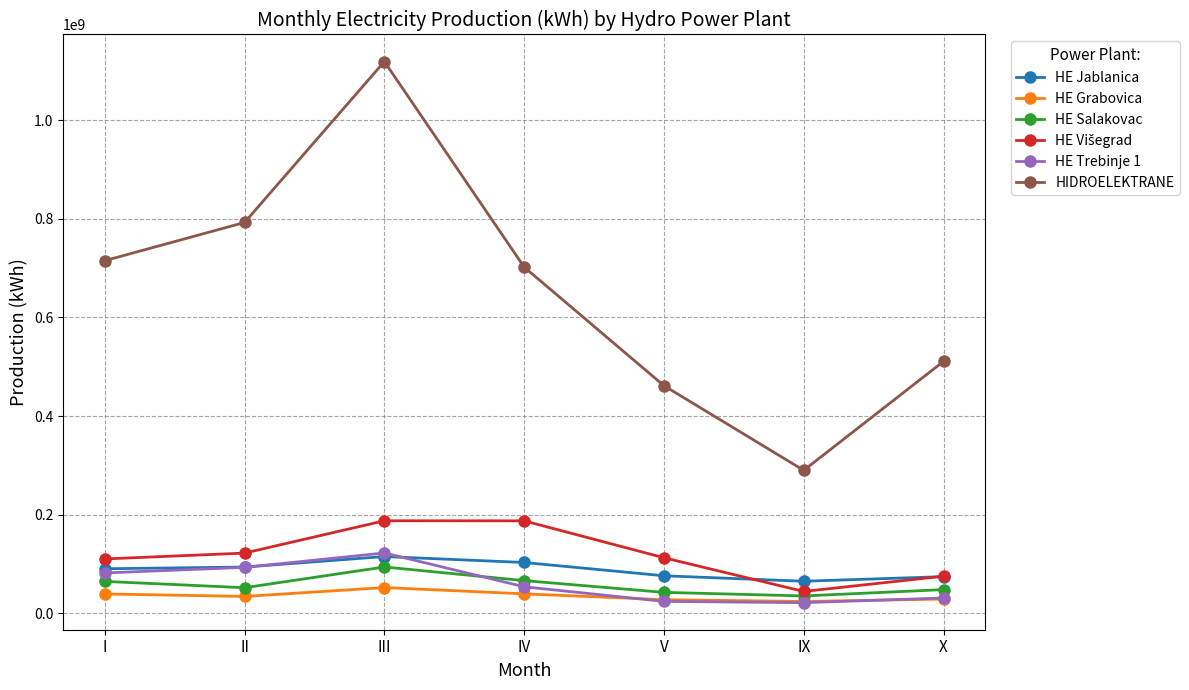

The HE Salakovac series shows 66086548 at IV. True or false?

True